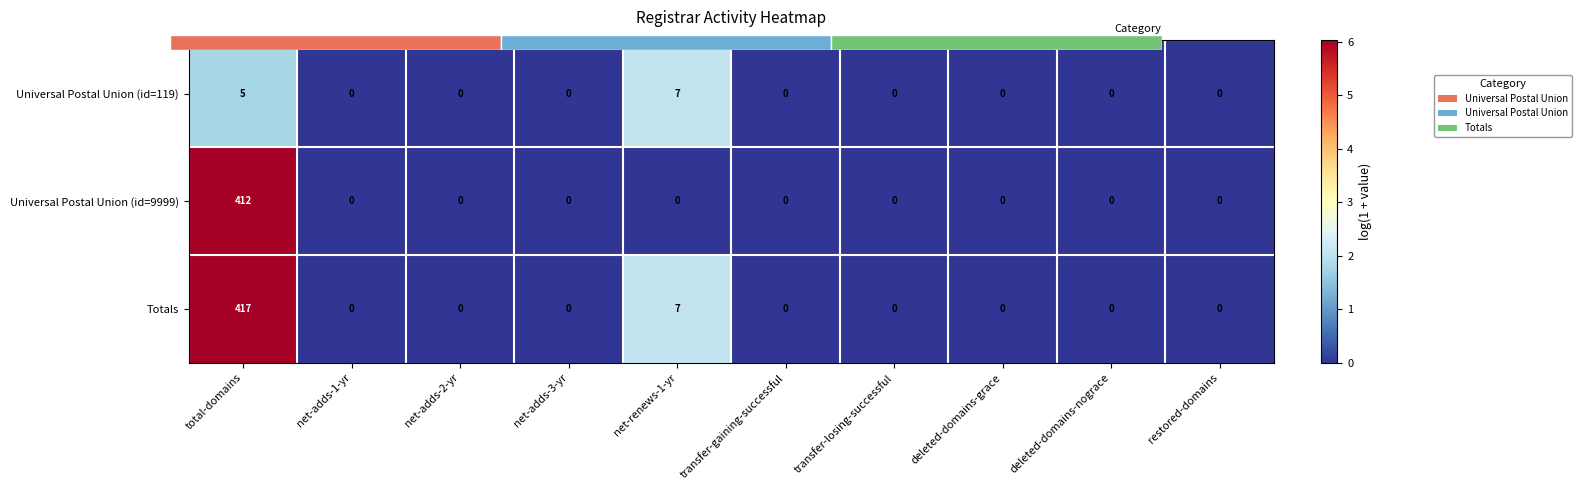

What is the difference between the maximum and second lowest values in the Universal Postal Union (id=9999) series?

6.0